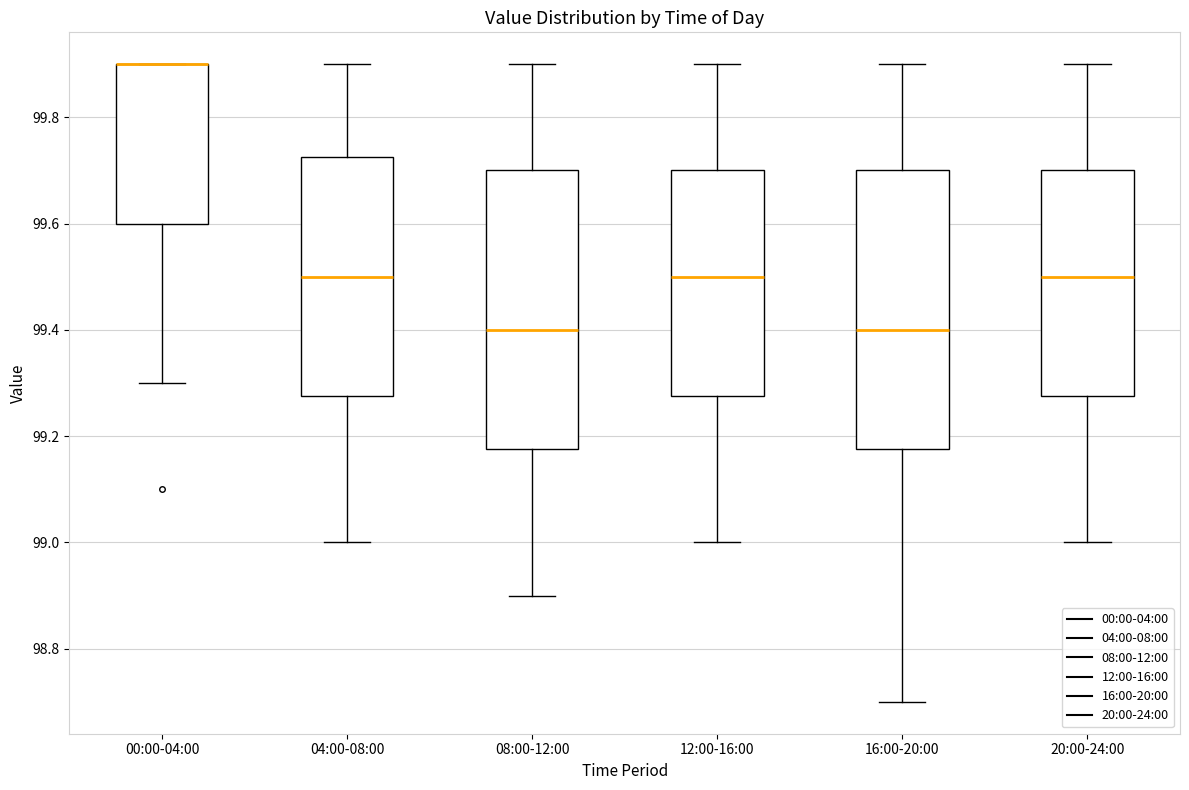

Reading left to right, transcribe this box plot: for each box, give where its median line is, the range the box spans, and where its two whiskers end, as read against the y-axis. The values are not printed on the chart, so give them approximately, as read against the axis.

00:00-04:00: median 99.90 (drawn on the box's upper edge), box 99.60 to 99.90, whiskers 99.30 to 99.90
04:00-08:00: median 99.50, box 99.28 to 99.72, whiskers 99.00 to 99.90
08:00-12:00: median 99.40, box 99.18 to 99.70, whiskers 98.90 to 99.90
12:00-16:00: median 99.50, box 99.28 to 99.70, whiskers 99.00 to 99.90
16:00-20:00: median 99.40, box 99.18 to 99.70, whiskers 98.70 to 99.90
20:00-24:00: median 99.50, box 99.28 to 99.70, whiskers 99.00 to 99.90